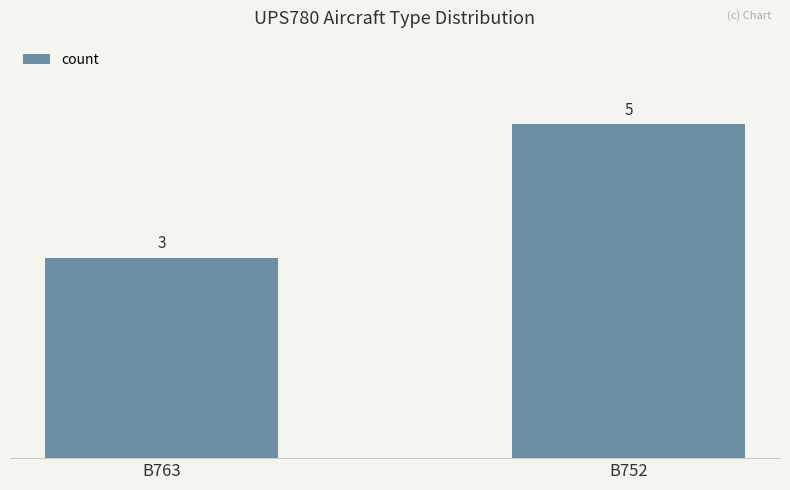

Does the chart contain stacked bars?

No